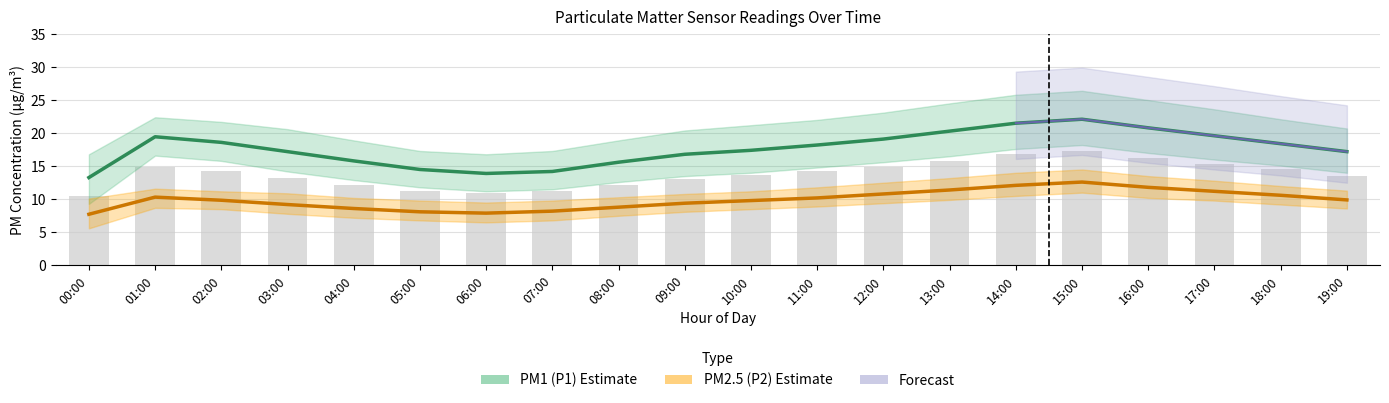

Reading right to left, what are all the values shown in this chart?

PM1 (P1 estimate): 17.2	18.4	19.6	20.8	22.1	21.5	20.3	19.1	18.2	17.4	16.8	15.6	14.2	13.9	14.5	15.8	17.2	18.6	19.4	13.3
PM2.5 (P2 estimate): 9.9	10.6	11.2	11.8	12.6	12.1	11.4	10.8	10.2	9.8	9.4	8.8	8.2	7.9	8.1	8.6	9.2	9.8	10.3	7.7